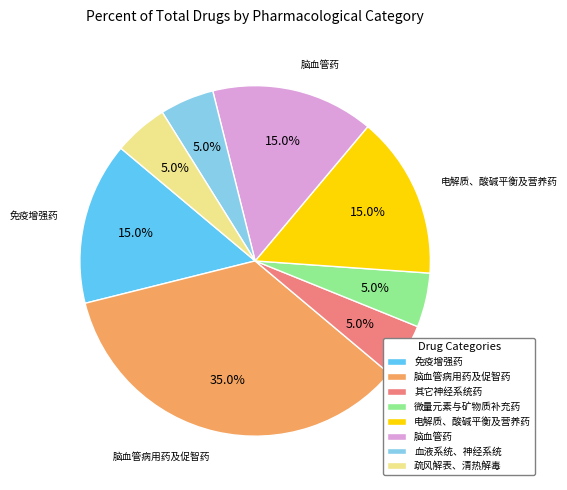

To the nearest percent, what is the combined percentage of 微量元素与矿物质补充药 and 电解质、酸碱平衡及营养药?

20%